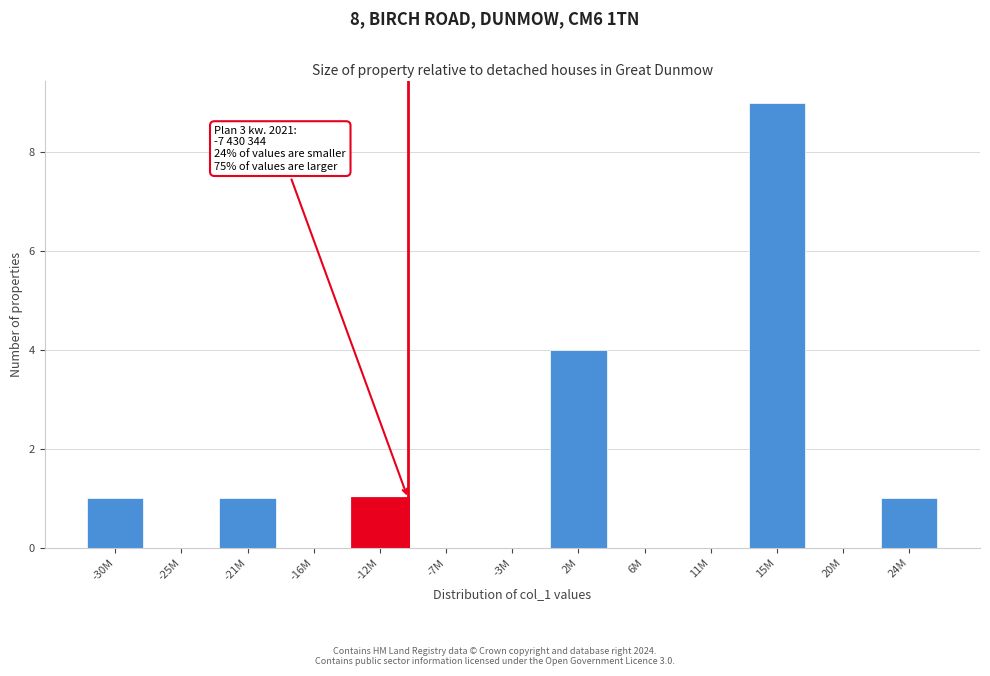

Reading left to right, transcribe all the data shown in this chart.

-30M=1	-25M=0	-21M=1	-16M=0	-12M=1	-7M=0	-3M=0	2M=4	6M=0	11M=0	15M=9	20M=0	24M=1